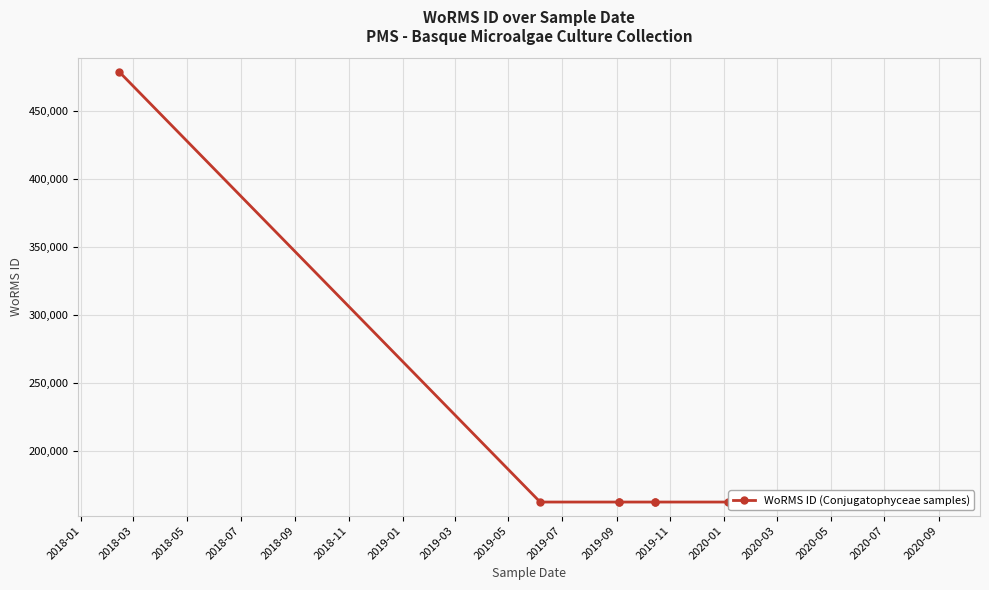

What is the smallest value displayed?

162725